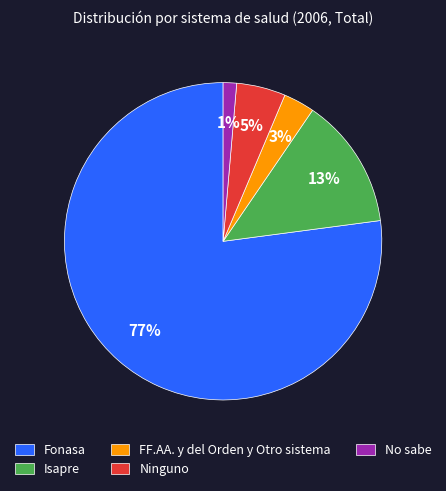

How many segments does this pie chart have?

5